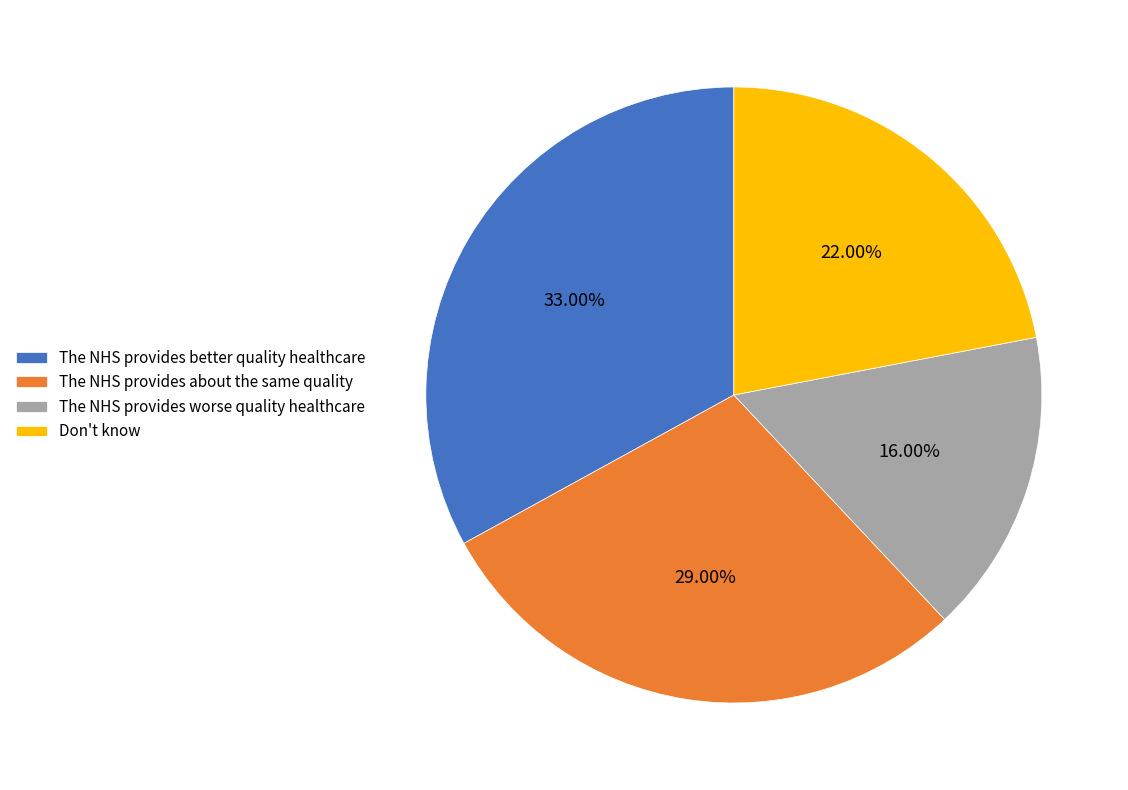

Combined, do The NHS provides worse quality healthcare and The NHS provides better quality healthcare account for over 50%?

No